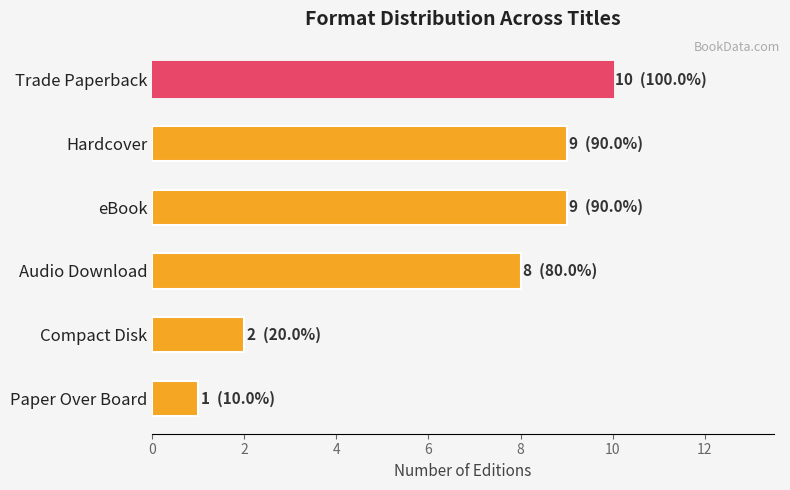

What is the value of the 4th bar from the top?

8